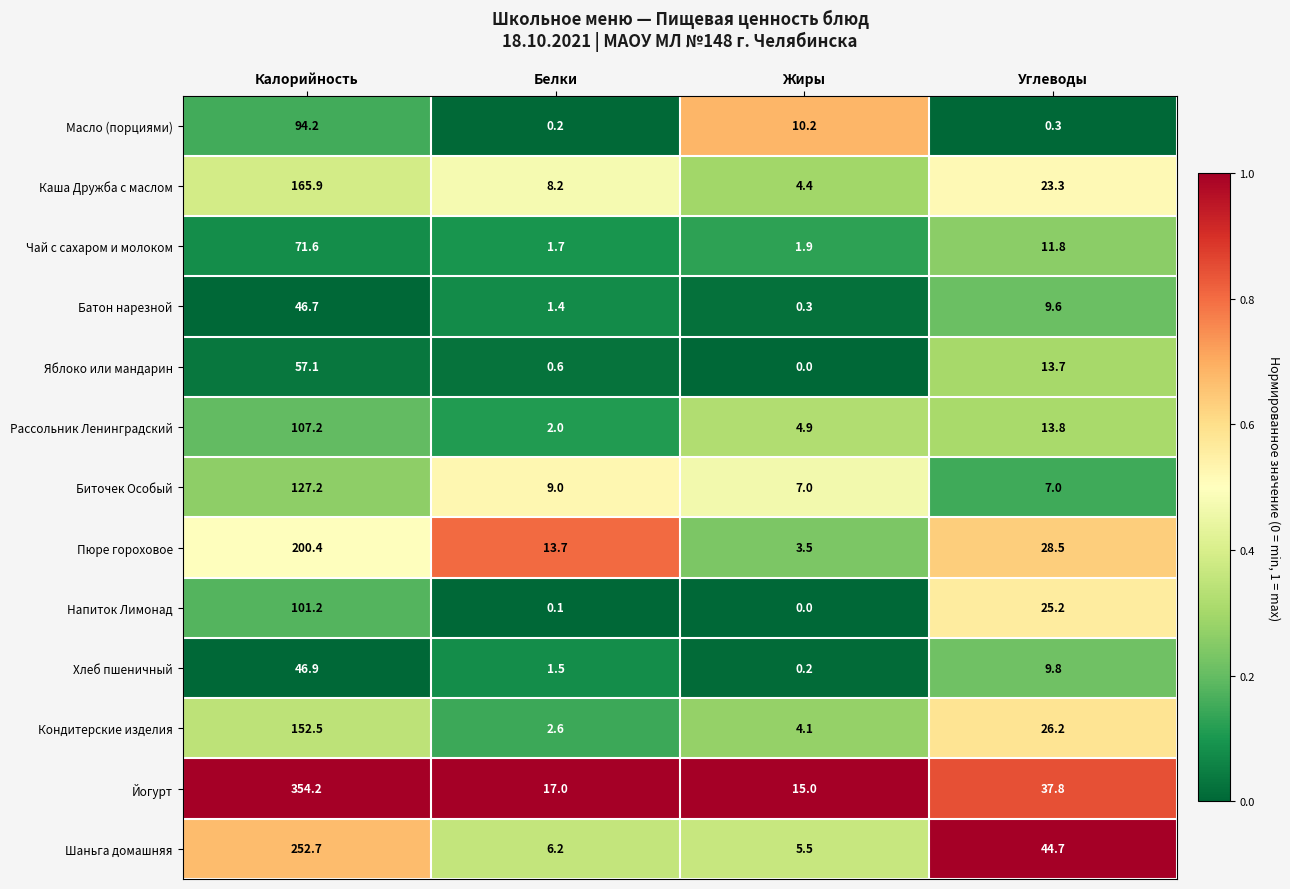

True or false: Пюре гороховое has a value of 3.5 at Жиры.

True